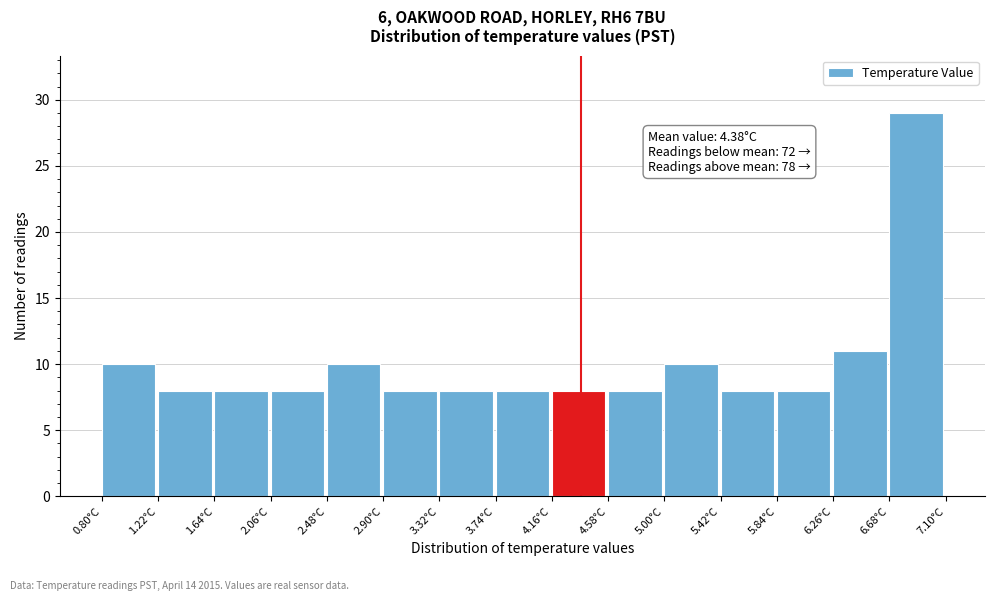

Over which range of the x-axis is the bar tallest?

6.68 to 7.10